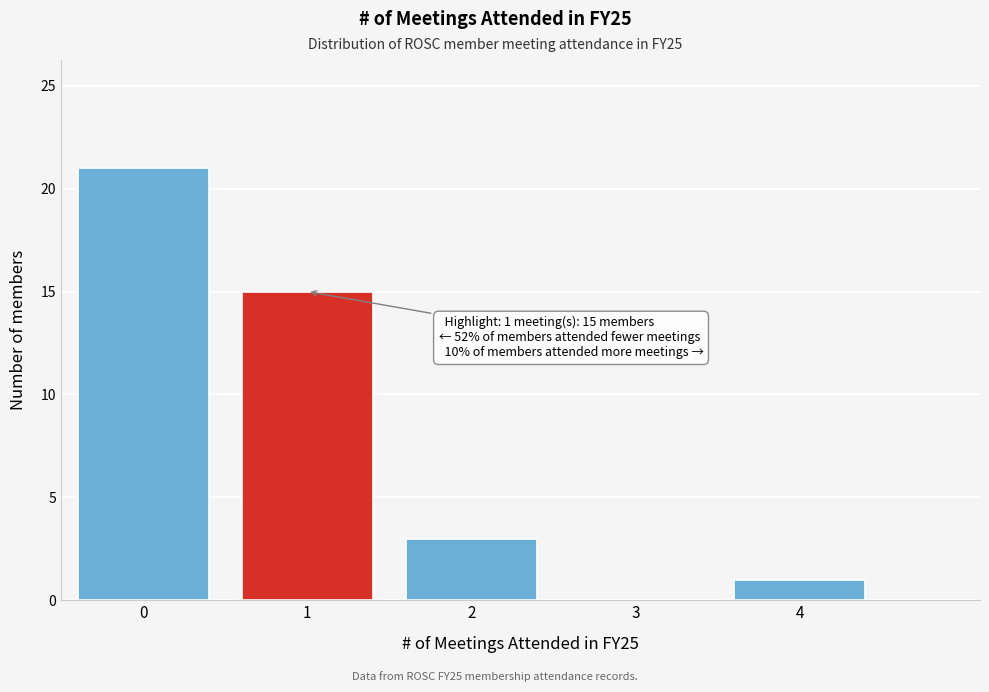

Reading left to right, transcribe all the data shown in this chart.

0=21	1=15	2=3	3=0	4=1